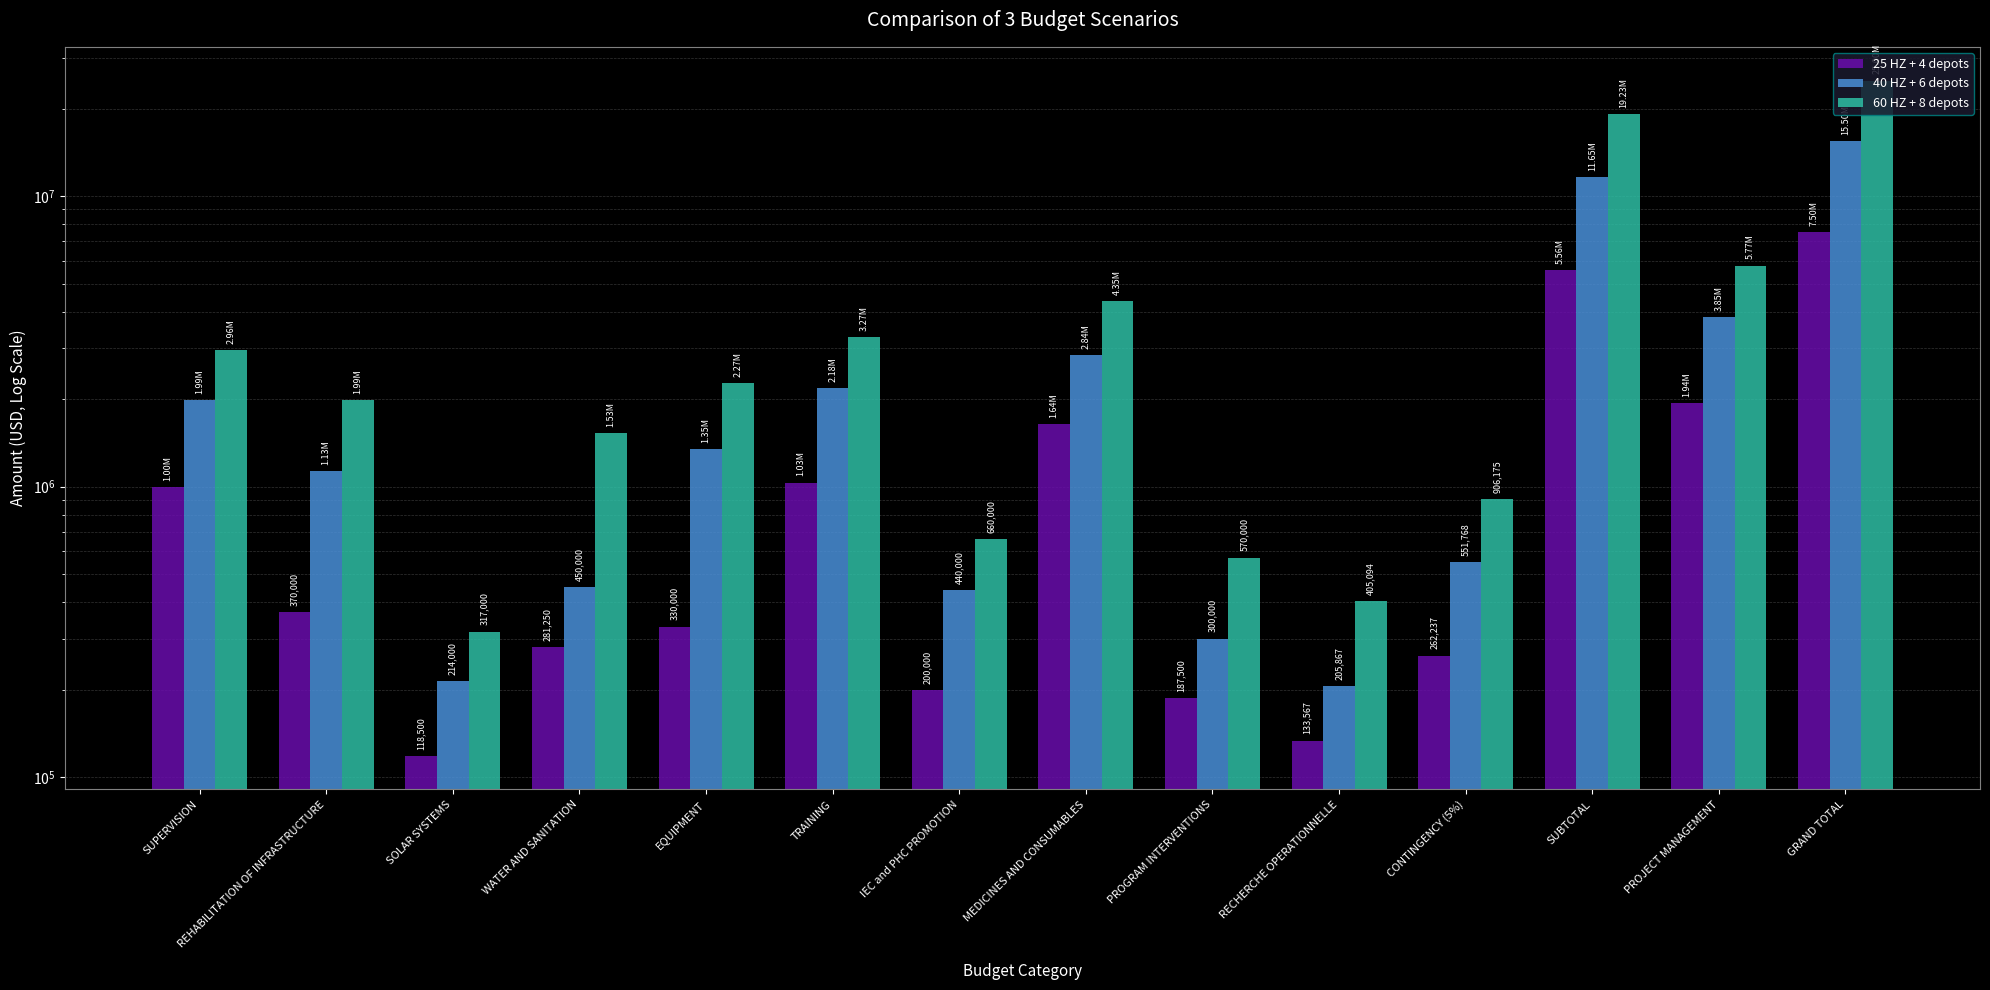

The value of 60 HZ + 8 depots at TRAINING is 4916623.1. True or false?

False